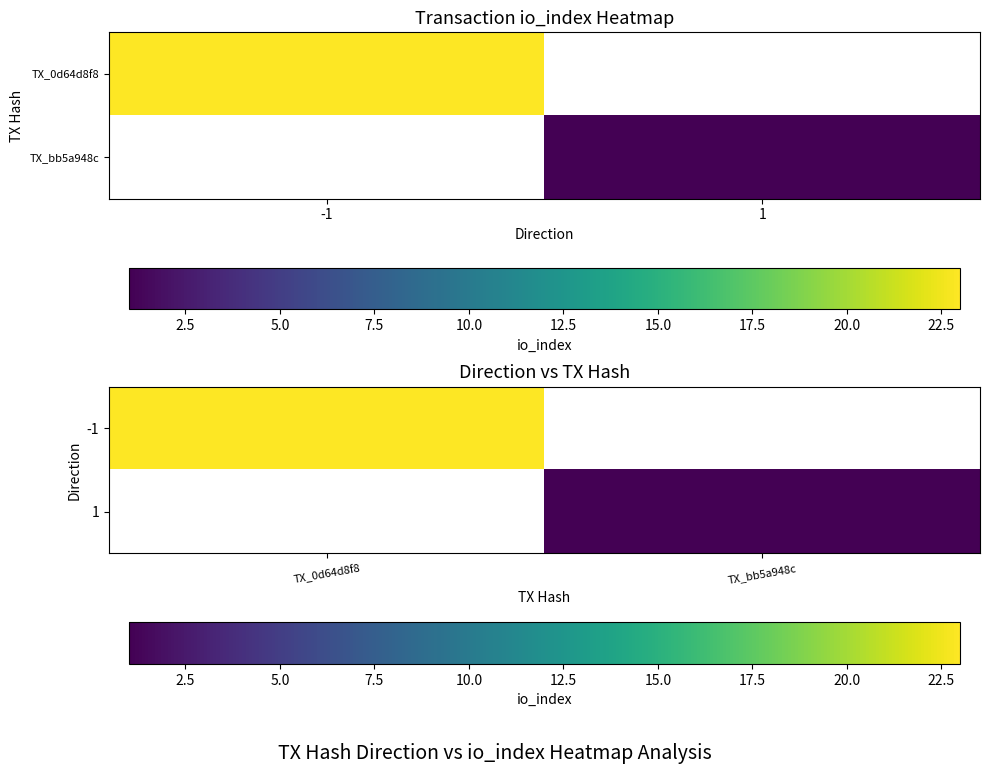

How many series are shown in this chart?

2